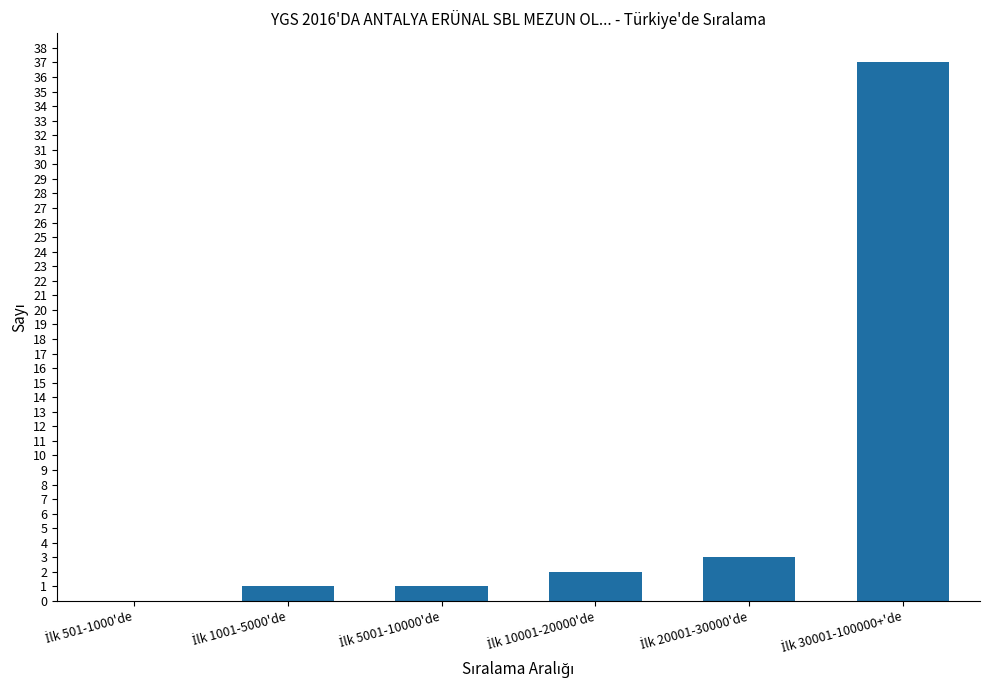

How many positive values are there?

5